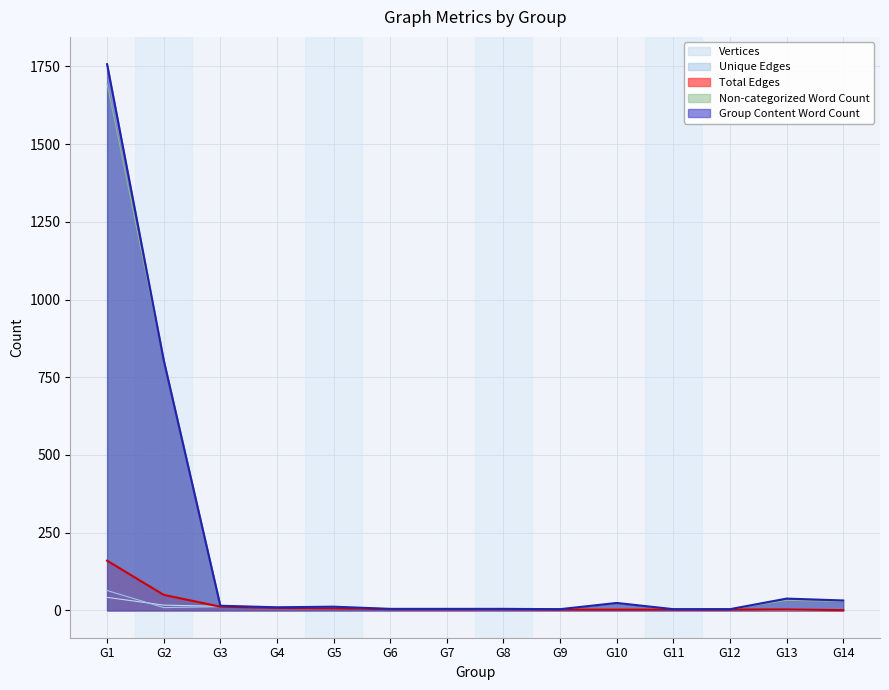

Is it true that Unique Edges equals 3 at G12?

True